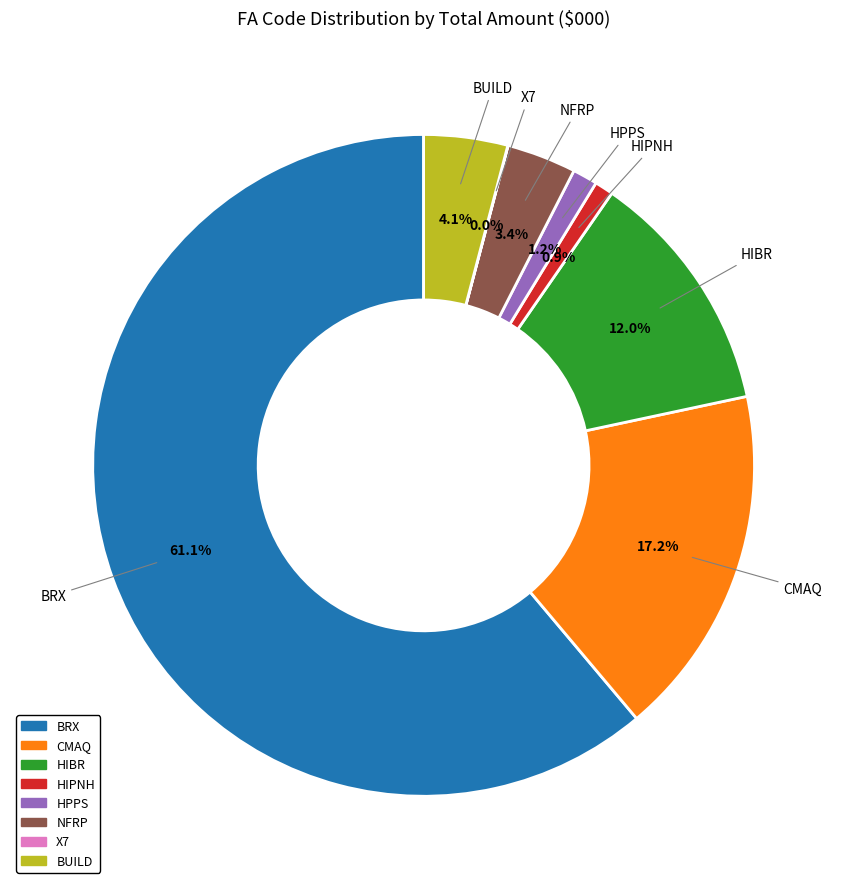

What is the ratio of the value at CMAQ to the value at NFRP?

5.1